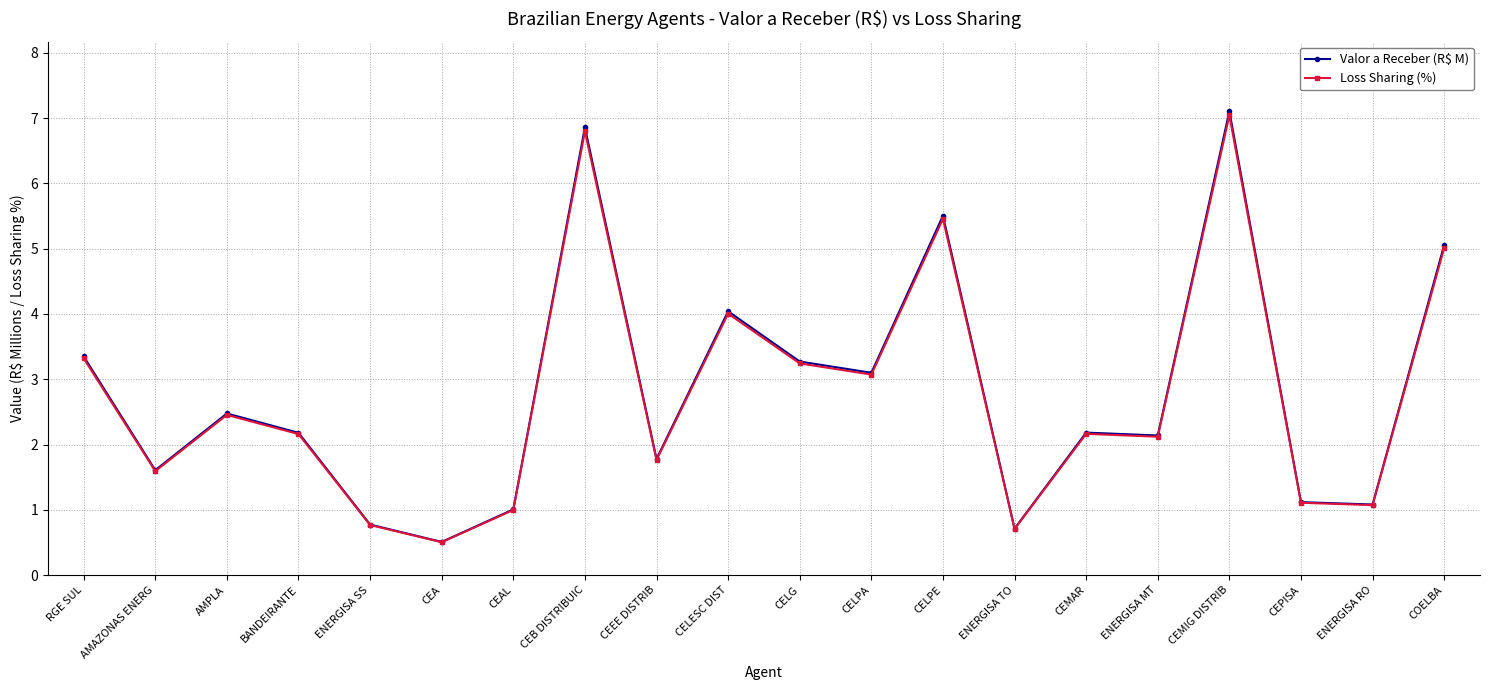

At which category does the chart reach its peak across all series?

CEMIG DISTRIB